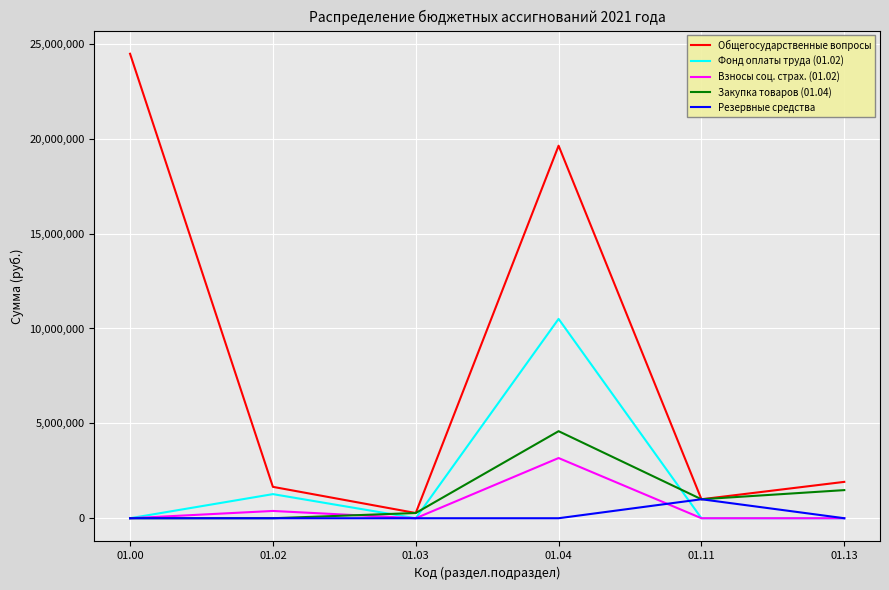

List the series in order of their peak value, highest first.

Общегосударственные вопросы, Фонд оплаты труда (01.02), Закупка товаров (01.04), Взносы соц. страх. (01.02), Резервные средства